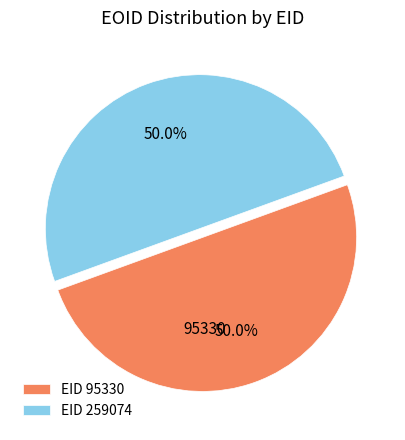

How many slices are in this pie chart?

2